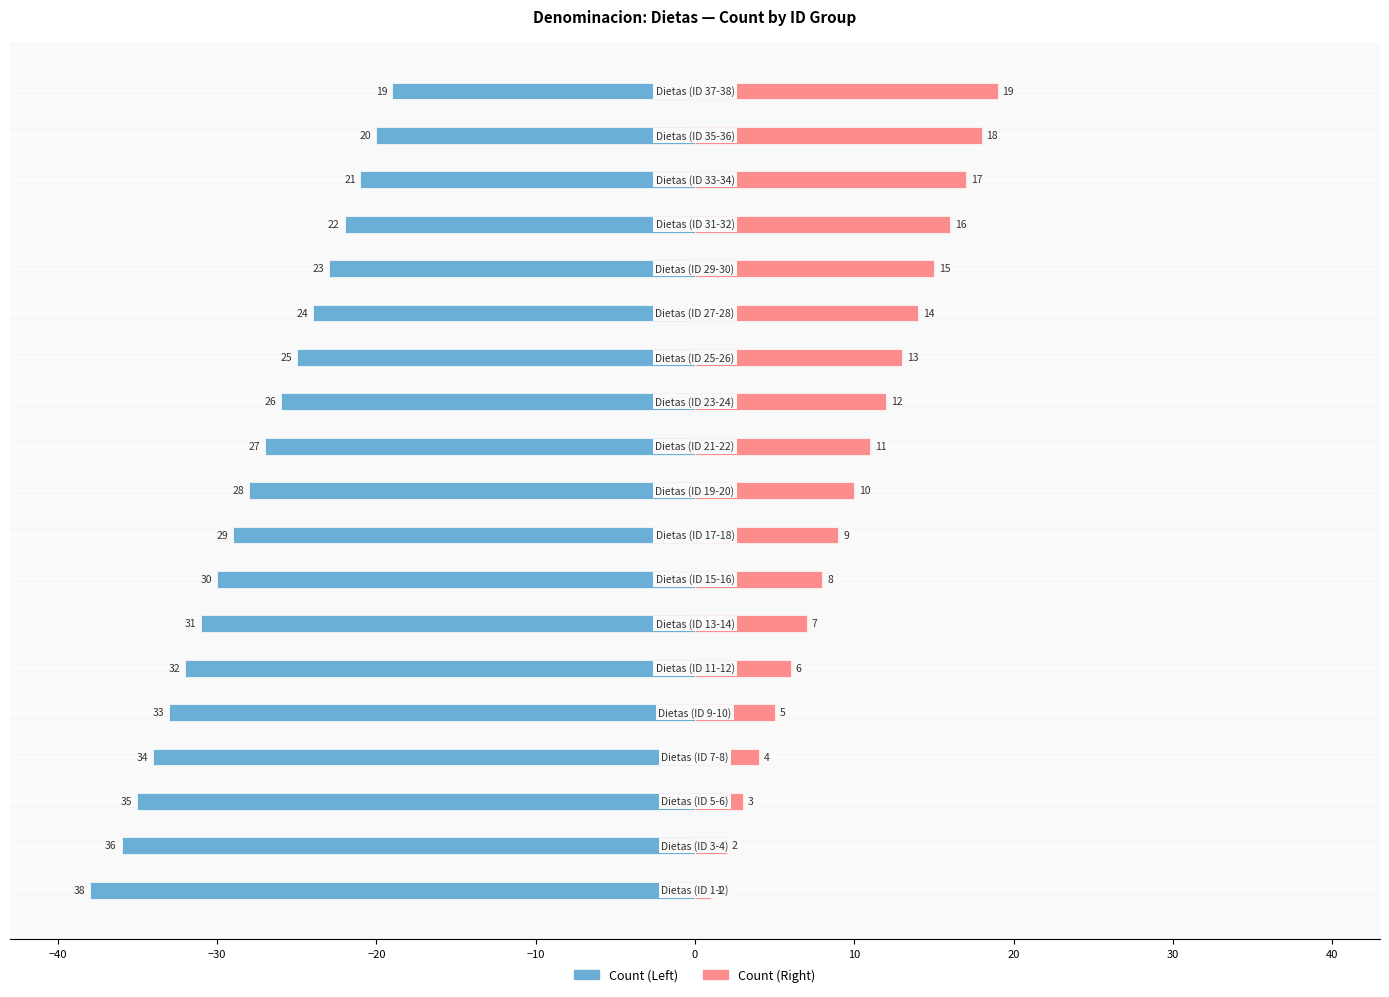

Rank the series by their maximum value, from lowest to highest.

Count (Left), Count (Right)